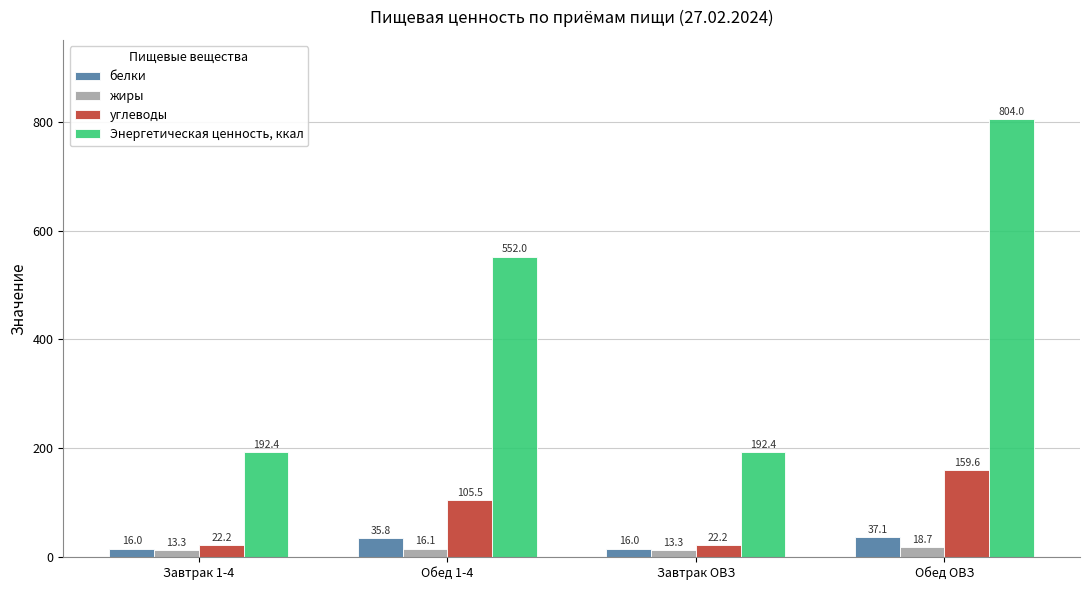

Is it true that Энергетическая ценность, ккал equals 730.8 at Обед 1-4?

False